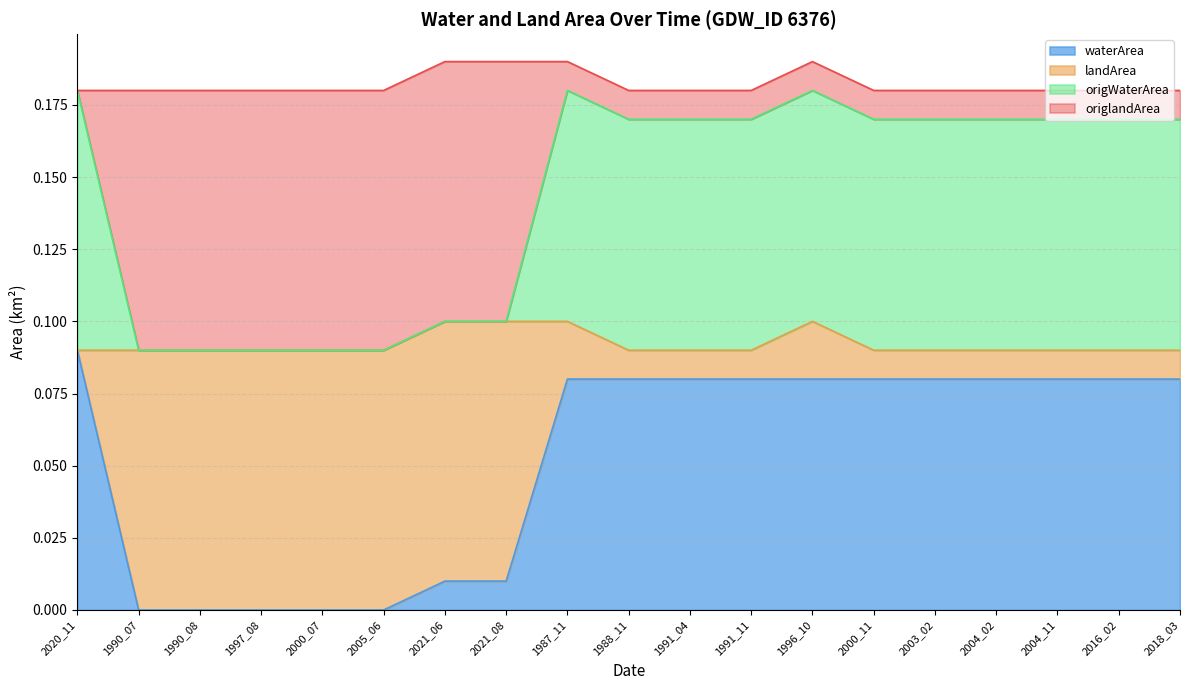

Does the chart have visible grid lines?

Yes